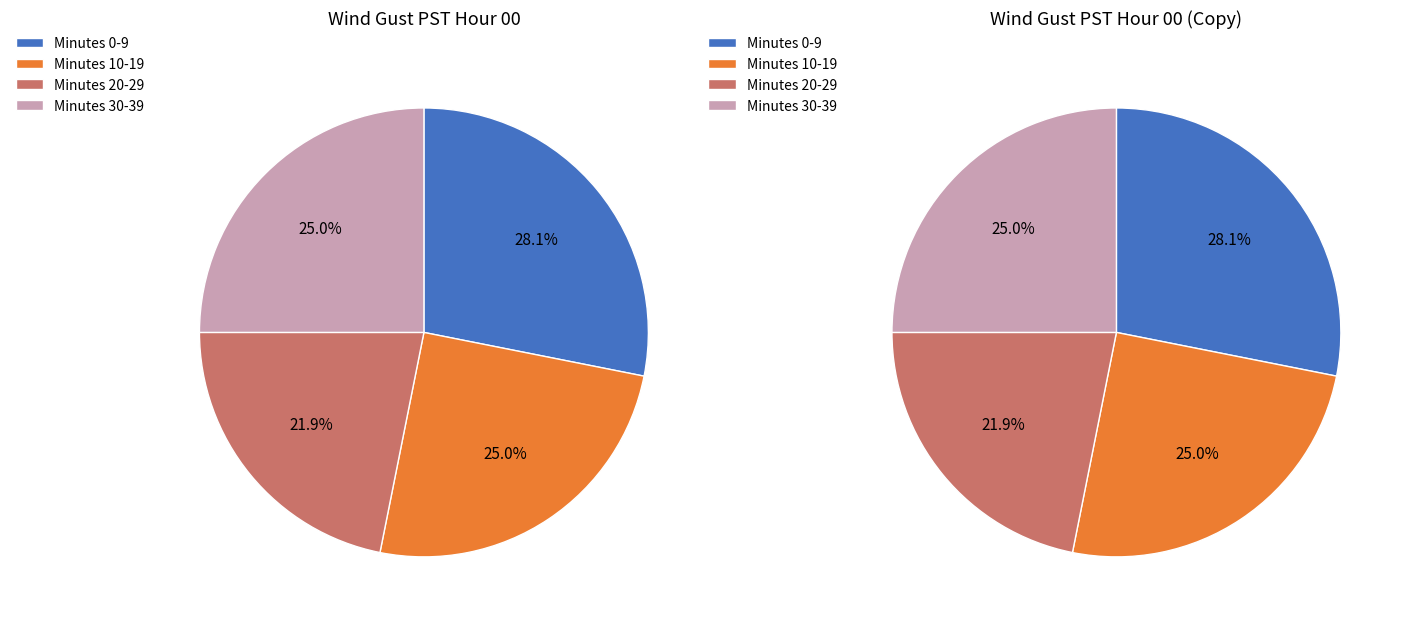

Do 10-19 and 6 together represent more than half of the pie?

No